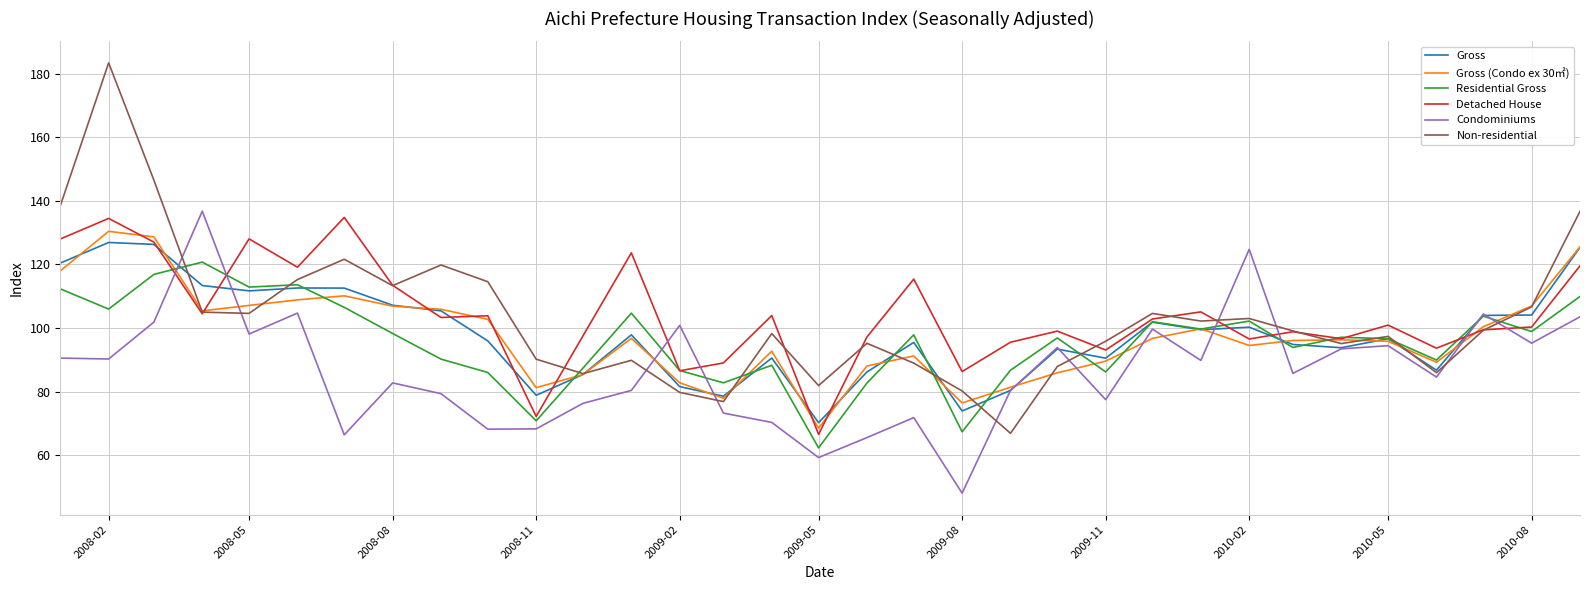

What is the smallest value displayed?

48.1